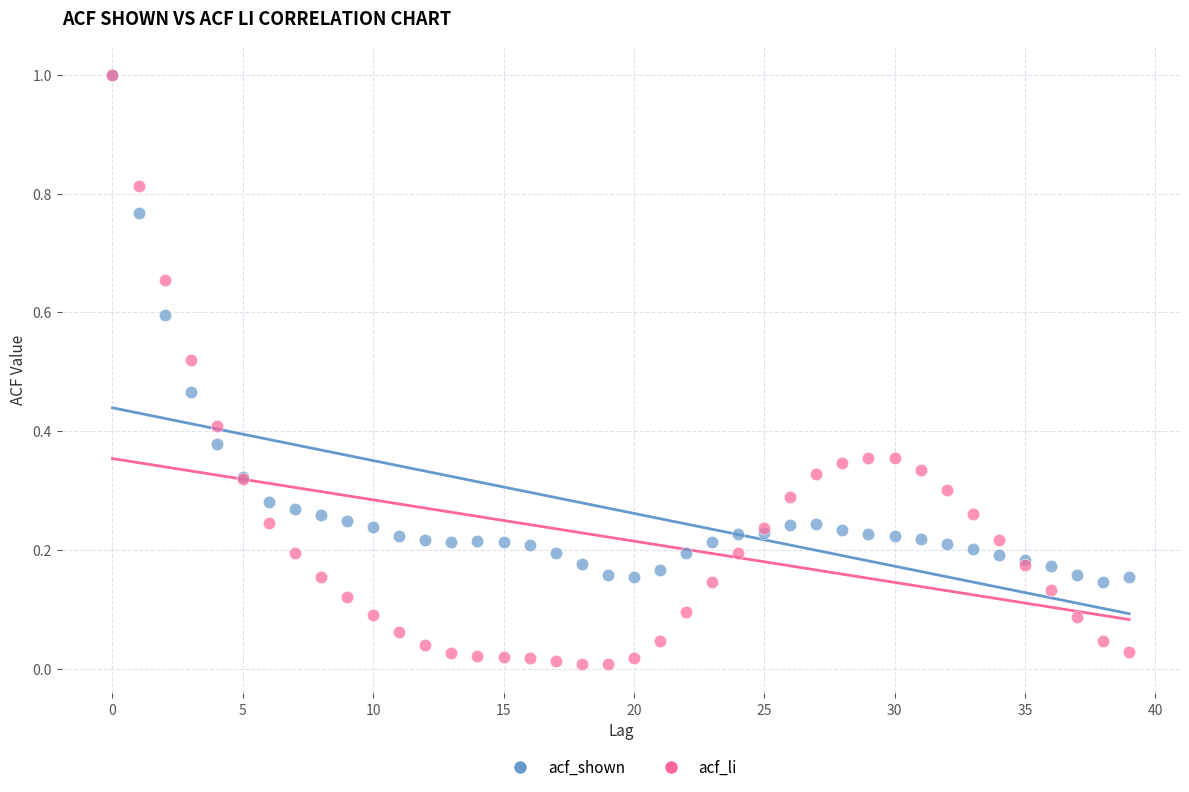

What are all the series names shown in the legend?

acf_shown, acf_li